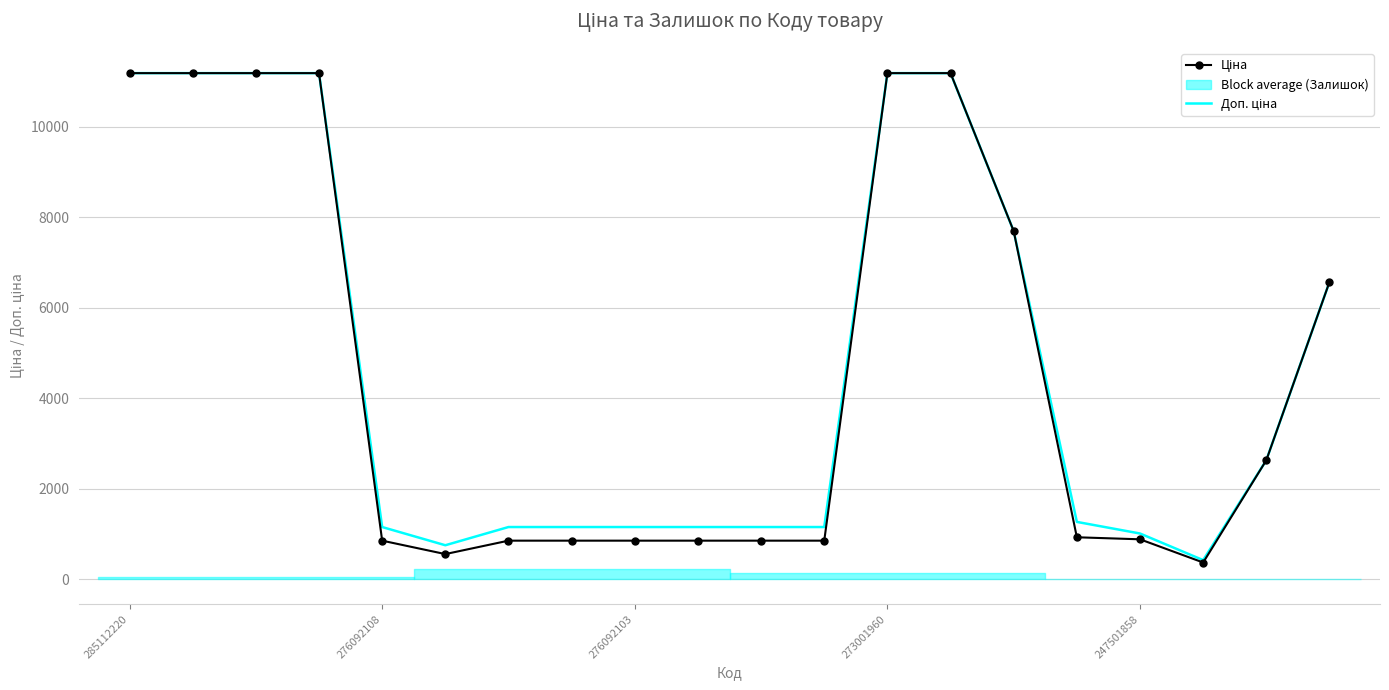

How many data points does each series have?

20